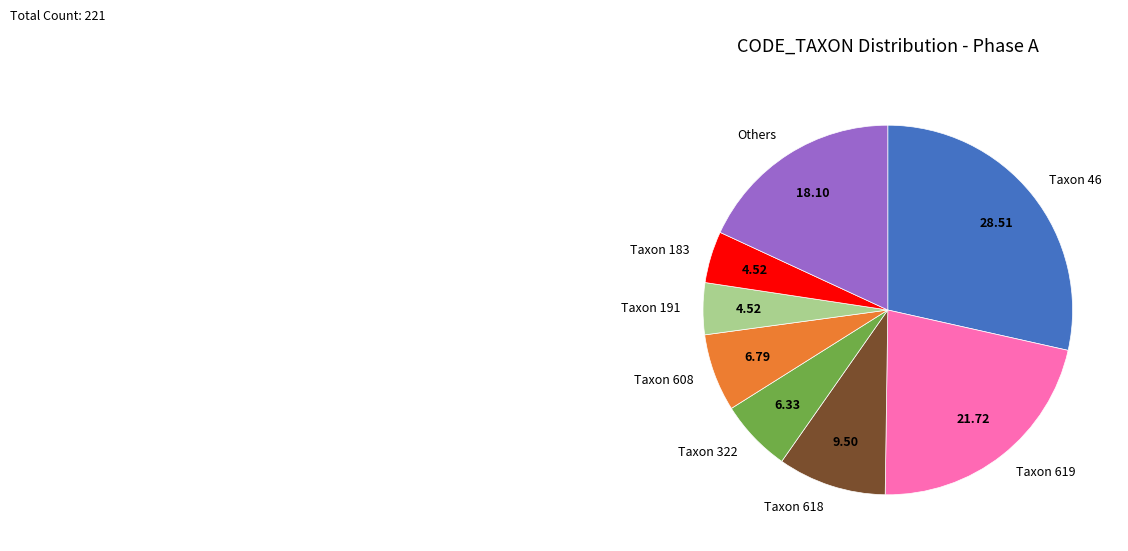

Is there any slice that represents more than half of the pie?

No